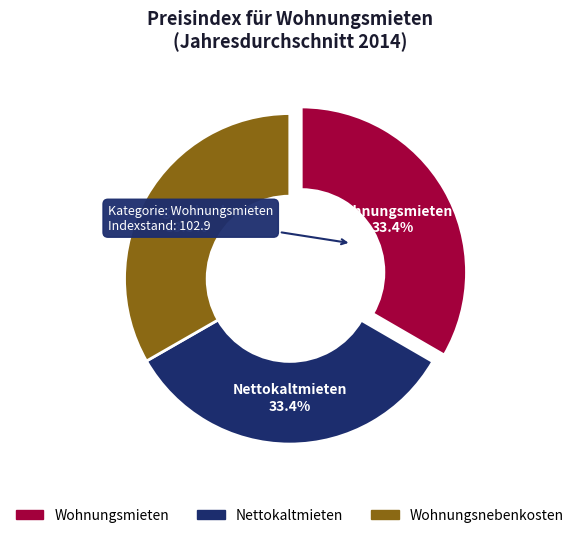

Is there a majority slice in this chart?

No